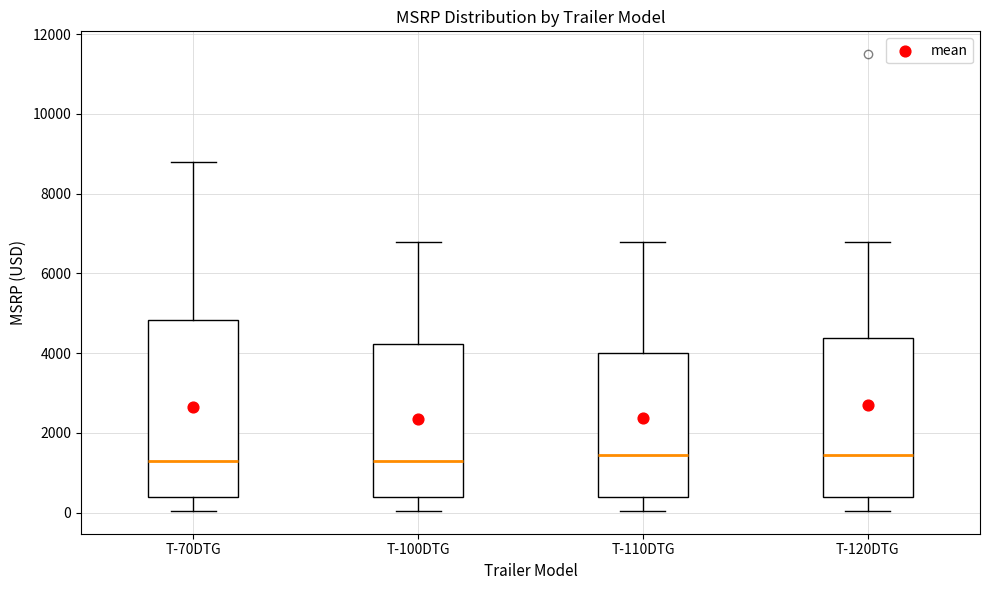

Reading left to right, transcribe this box plot: for each box, give where its median line is, the range the box spans, and where its two whiskers end, as read against the y-axis. The values are not printed on the chart, so give them approximately, as read against the axis.

T-70DTG: median 1200, box 400 to 4800, whiskers 0 to 8800
T-100DTG: median 1200, box 400 to 4200, whiskers 0 to 6800
T-110DTG: median 1400, box 400 to 4000, whiskers 0 to 6800
T-120DTG: median 1400, box 400 to 4400, whiskers 0 to 6800